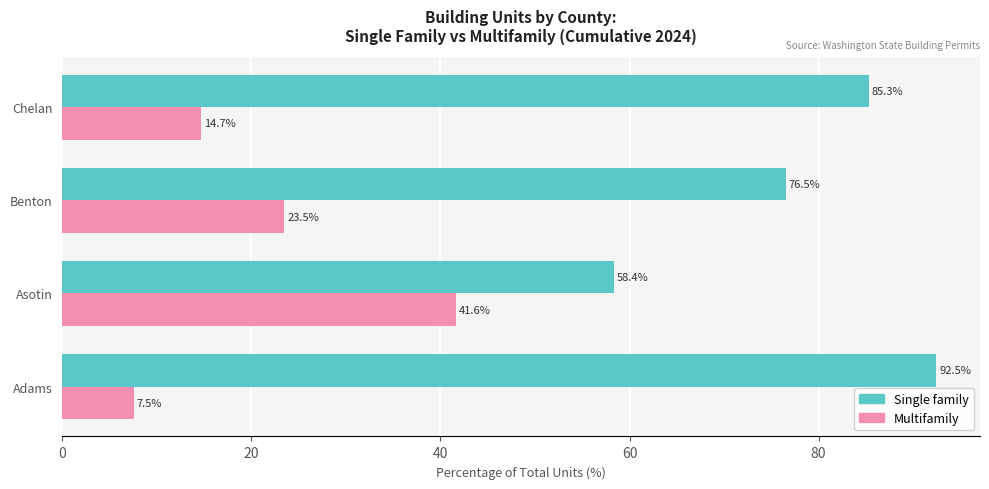

Rank the series by their maximum value, from lowest to highest.

Multifamily, Single family